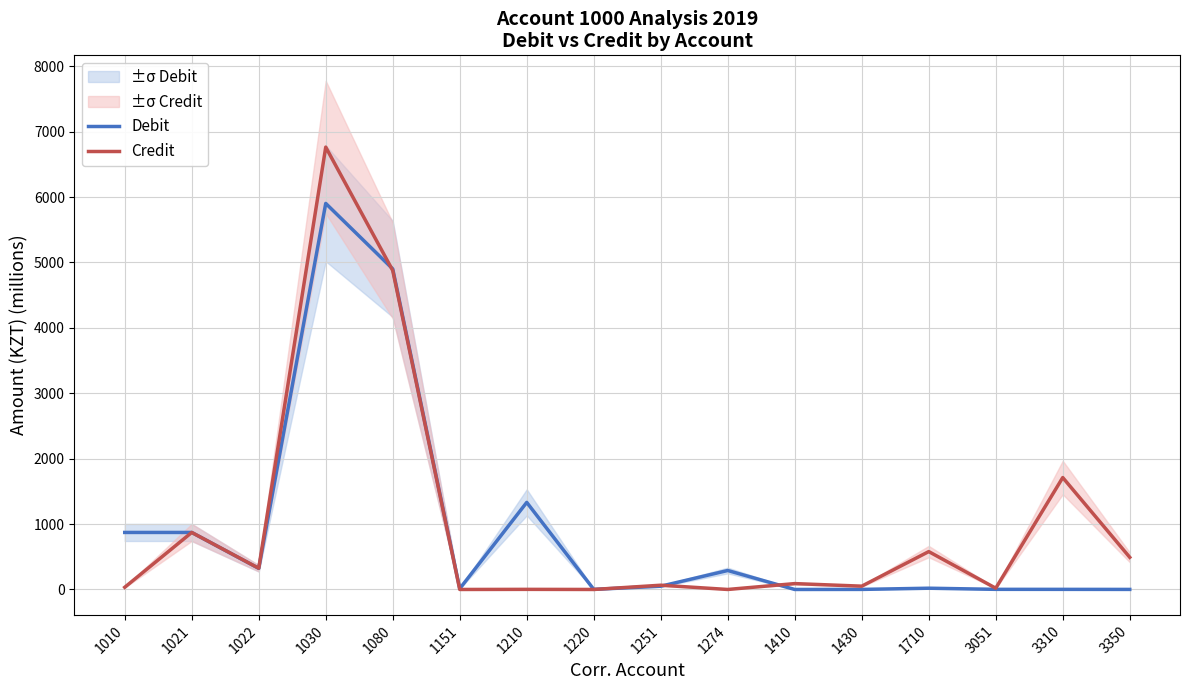

Which series changed the most between 1251 and 1410?

Debit